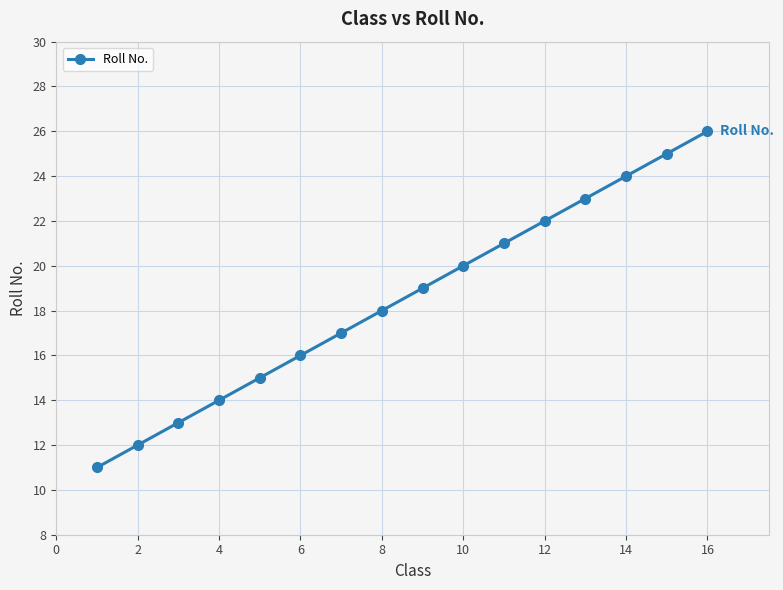

What is the value of the 3rd point from the left?

13